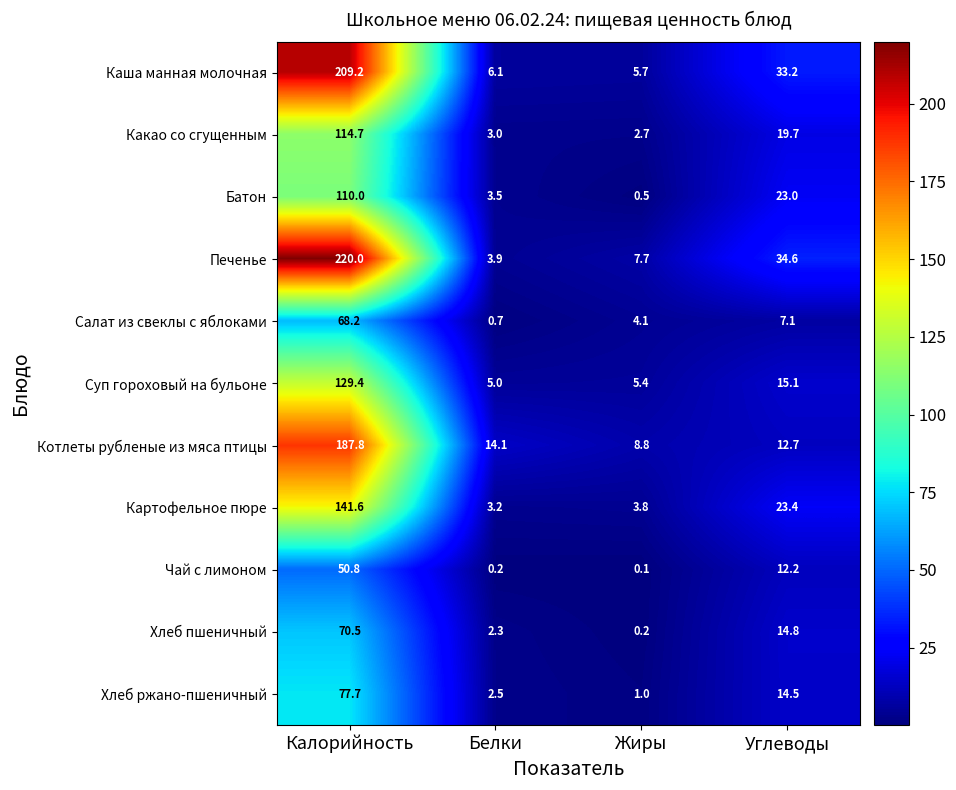

Is it true that Чай с лимоном equals 50.8 at Калорийность?

True